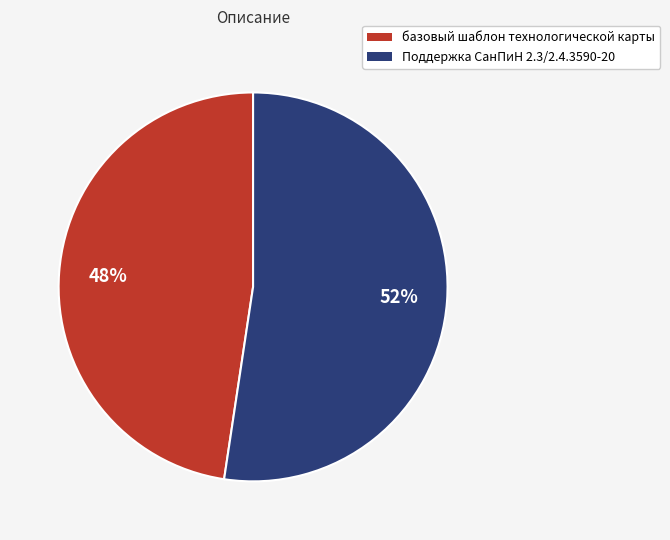

Which category accounts for the majority?

Поддержка СанПиН 2.3/2.4.3590-20